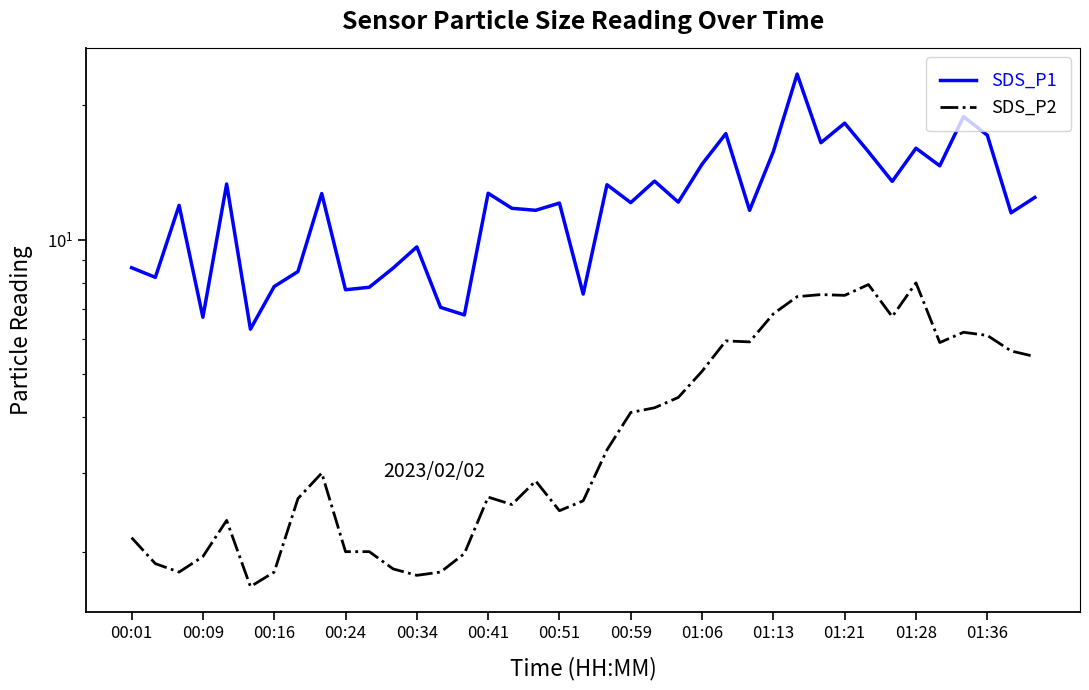

What is the label of the 12th point from the left?

01:28